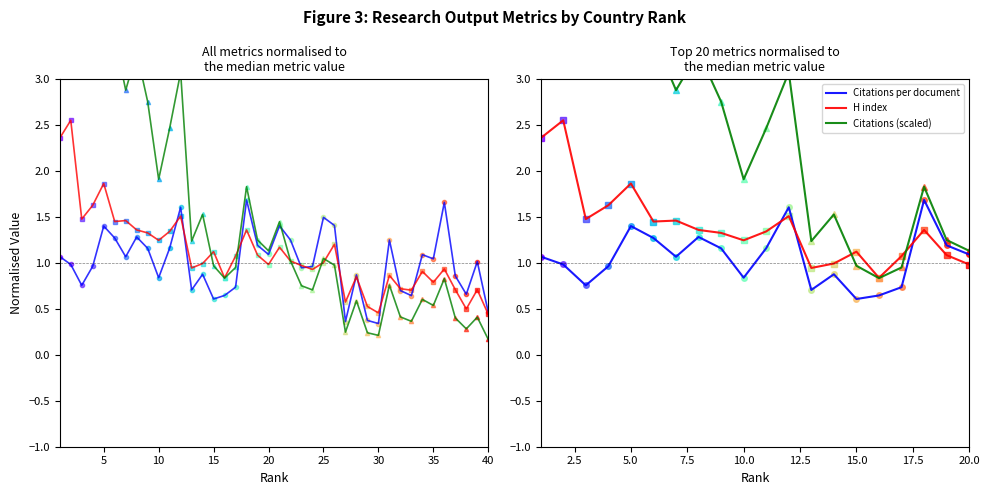

Which series has the largest total across all categories?

Citations (scaled)